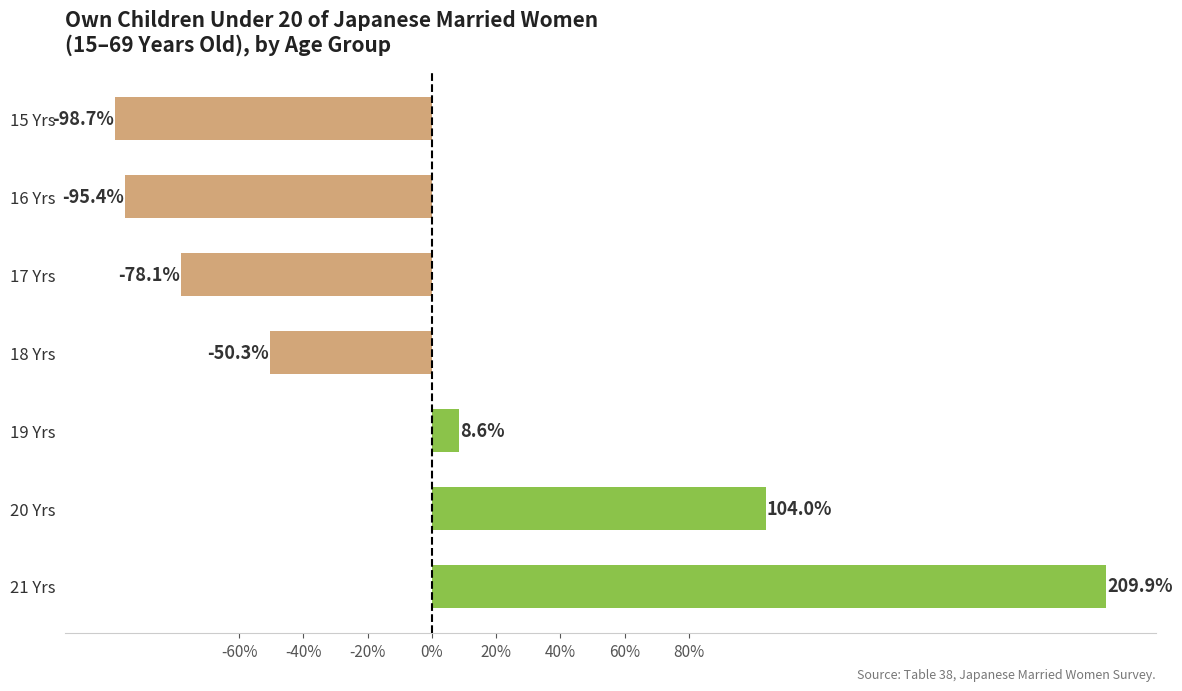

How many bars are there in total?

7